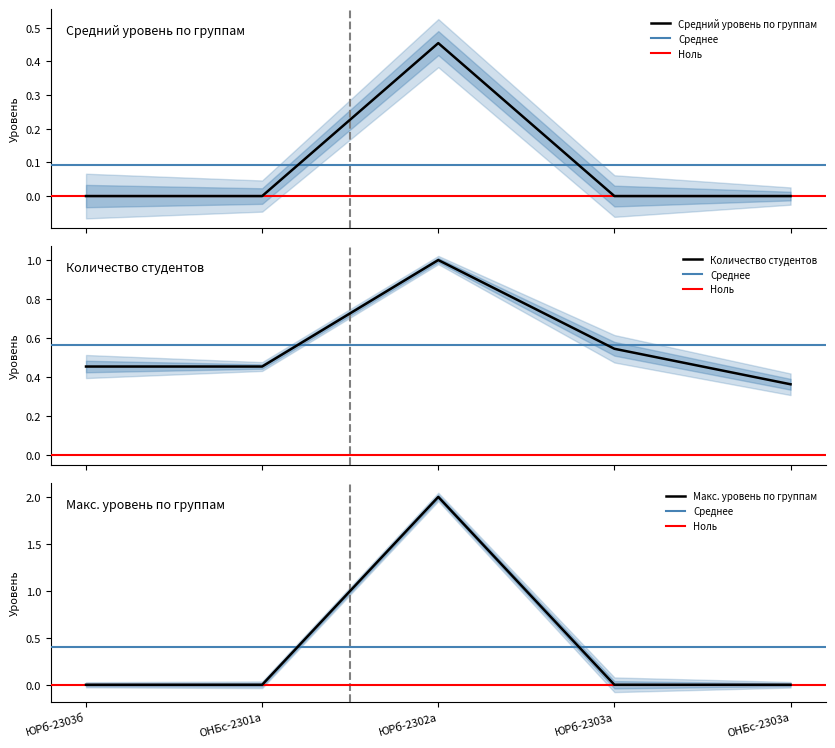

Which category has the highest value in the Макс. уровень по группам series?

ЮРб-2302а